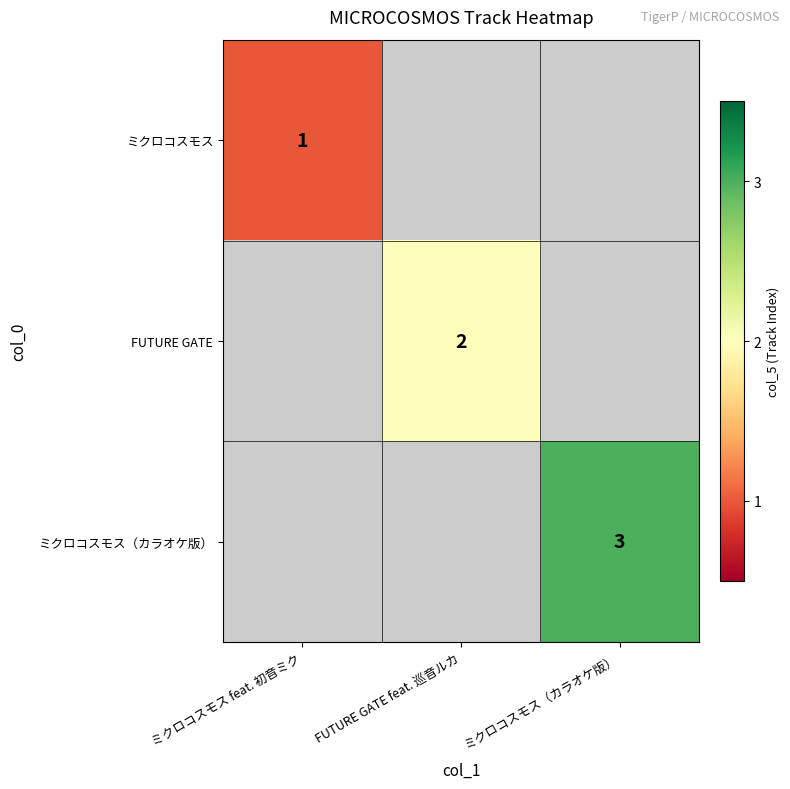

Between ミクロコスモス feat. 初音ミク and FUTURE GATE feat. 巡音ルカ, which is larger?

FUTURE GATE feat. 巡音ルカ